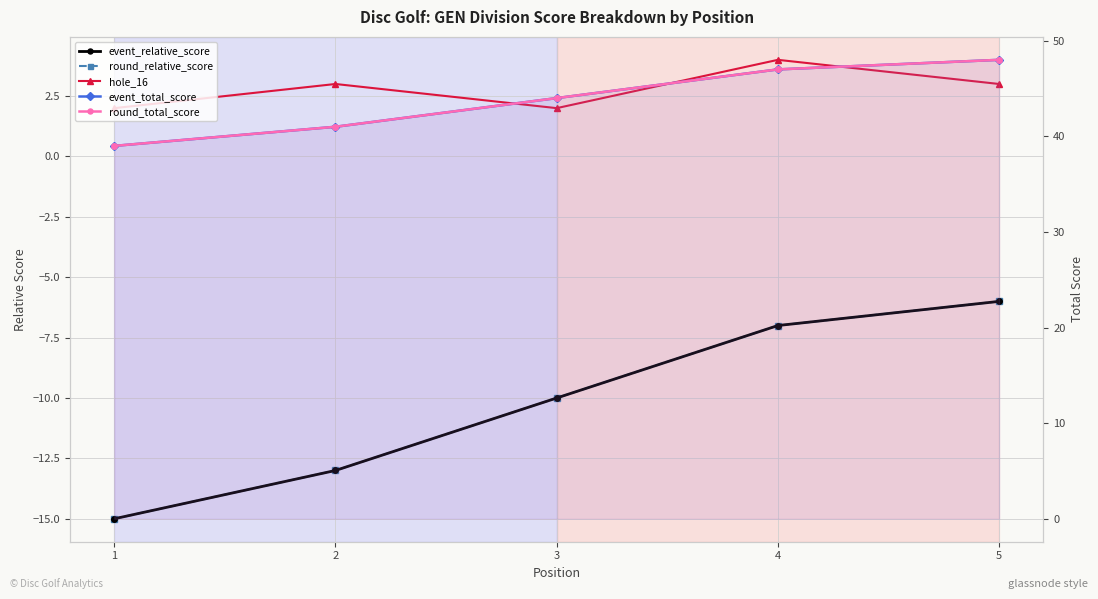

Which series has the widest spread of values?

event_relative_score